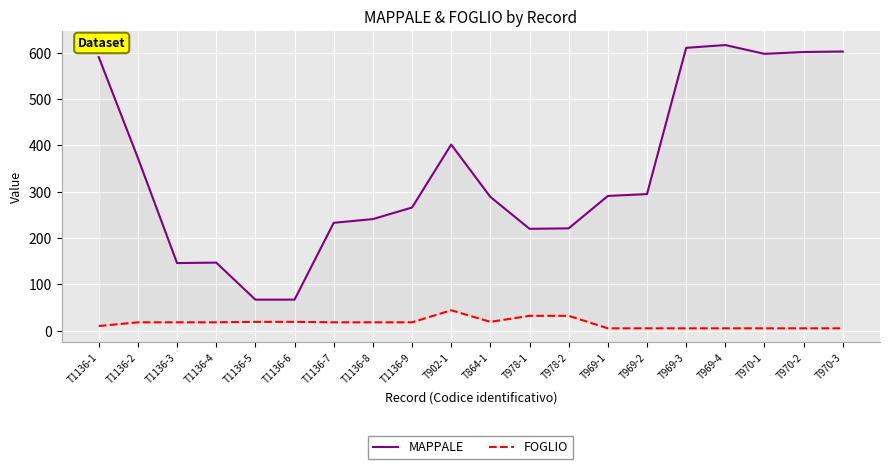

At which category is the sum across all series the highest?

T969-4